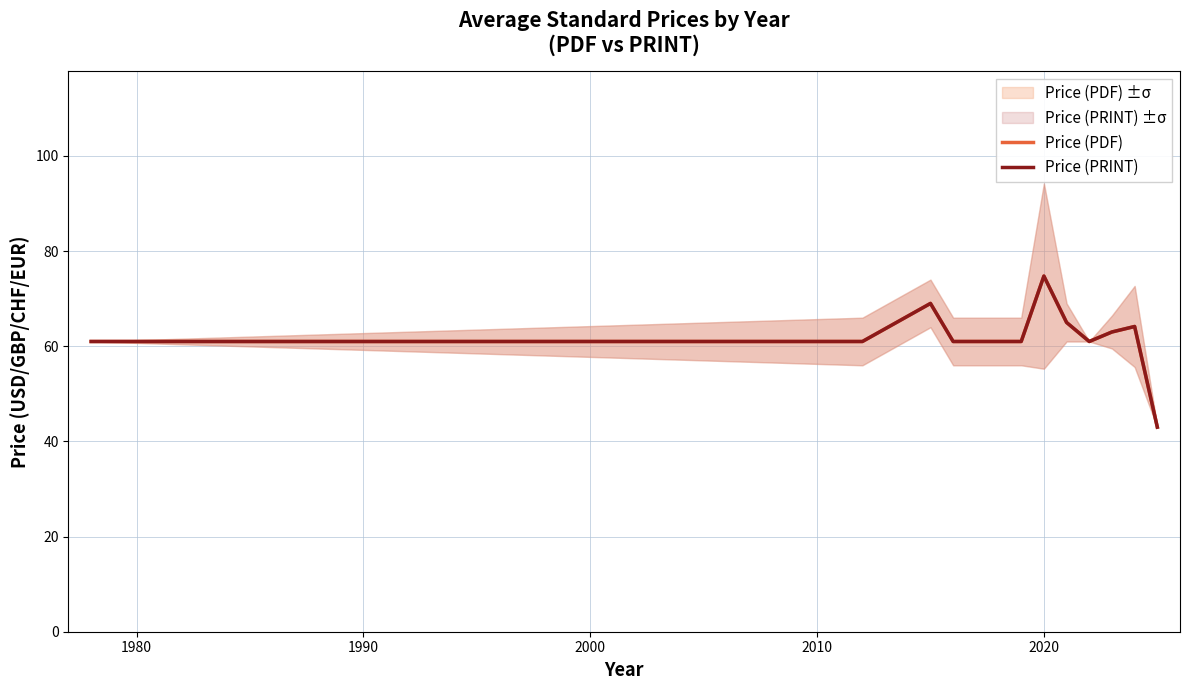

How many lines are shown in the chart?

2